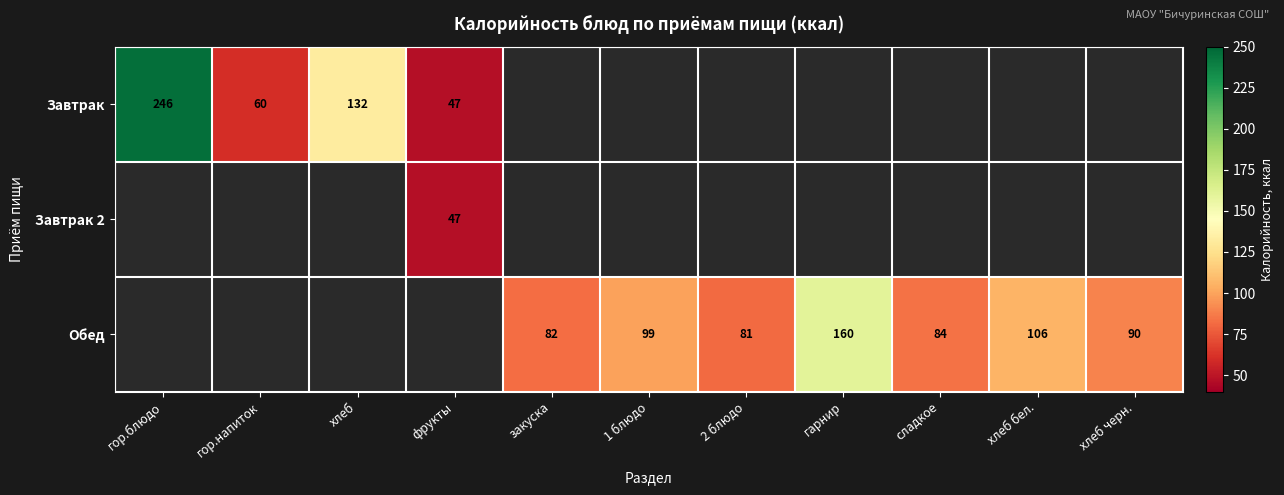

What is the minimum value shown in the chart?

47.0